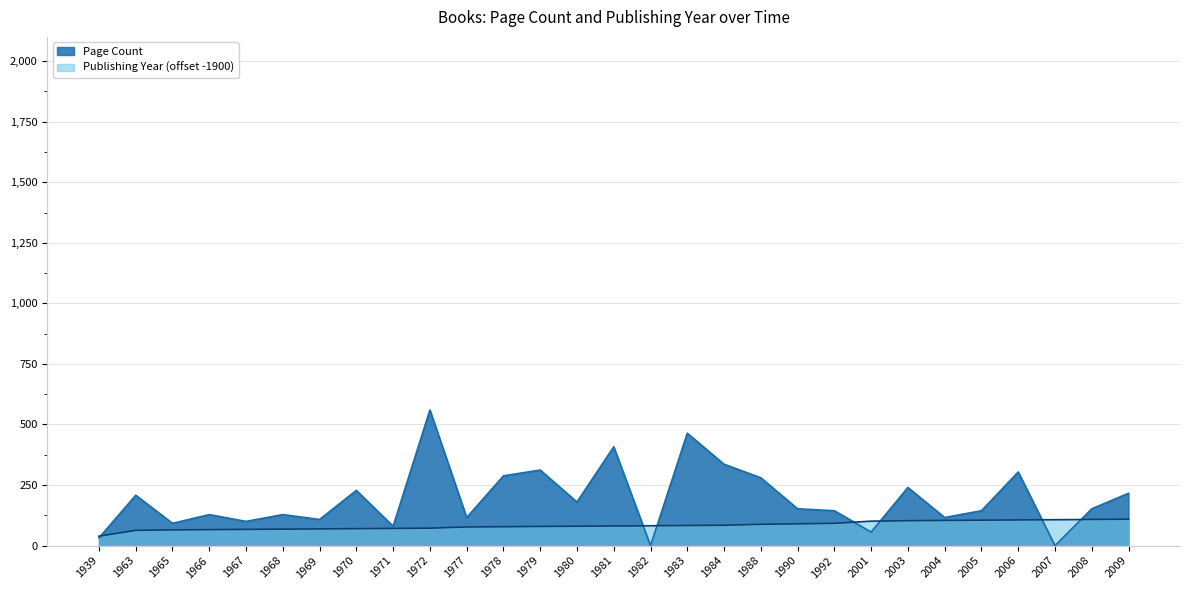

What is the difference between the second highest and second lowest values in the Page Count series?

464